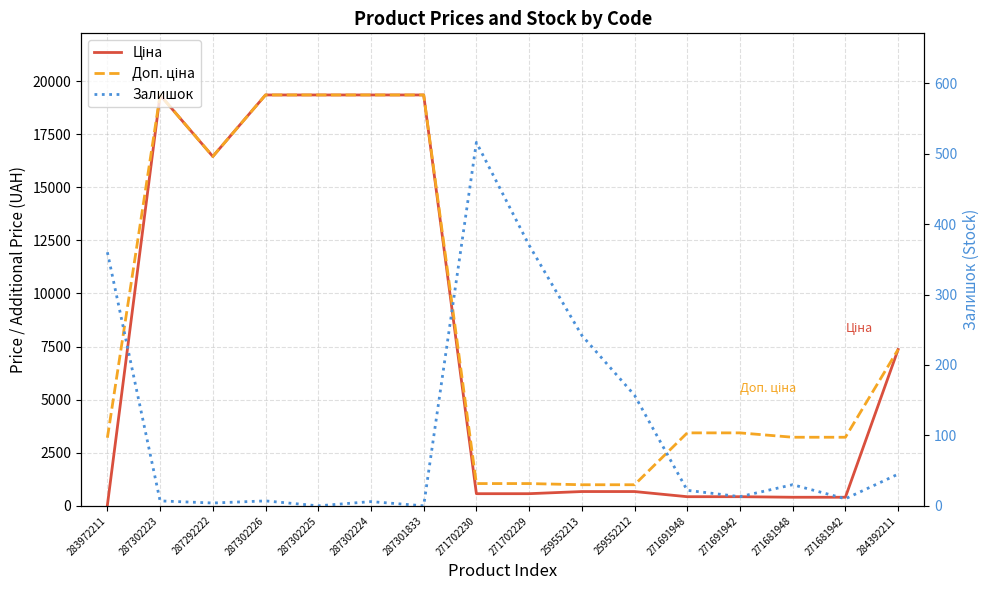

What is the difference between the Залишок values at 259552212 and 284392211?

112.0